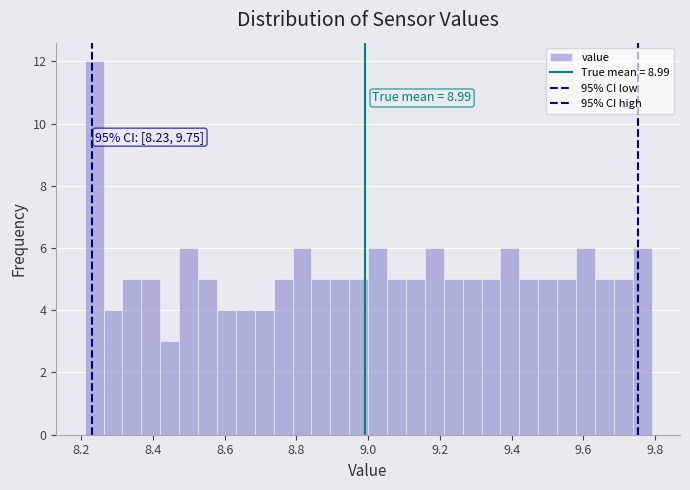

Read against the x-axis, roughly where is the centre of the tallest bar?

8.24